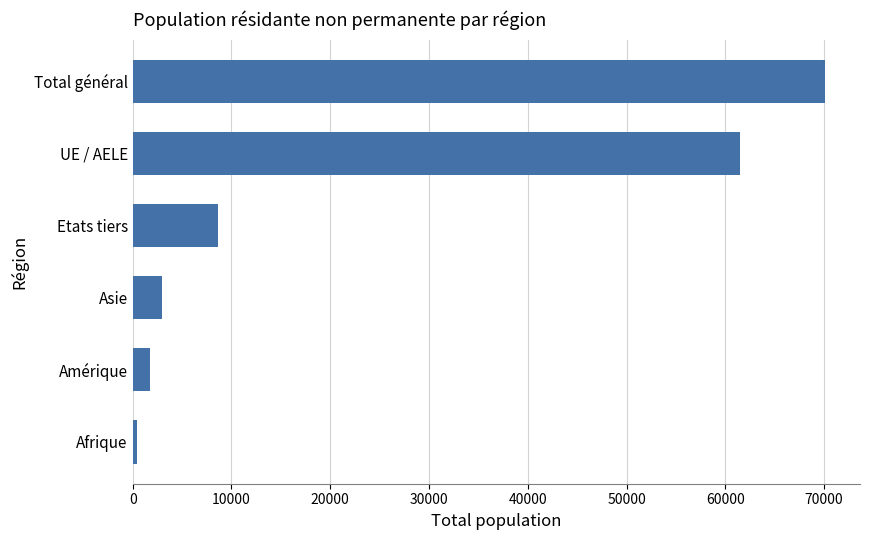

Reading top to bottom, extract all data points from this chart.

70132	61475	8657	2959	1750	464